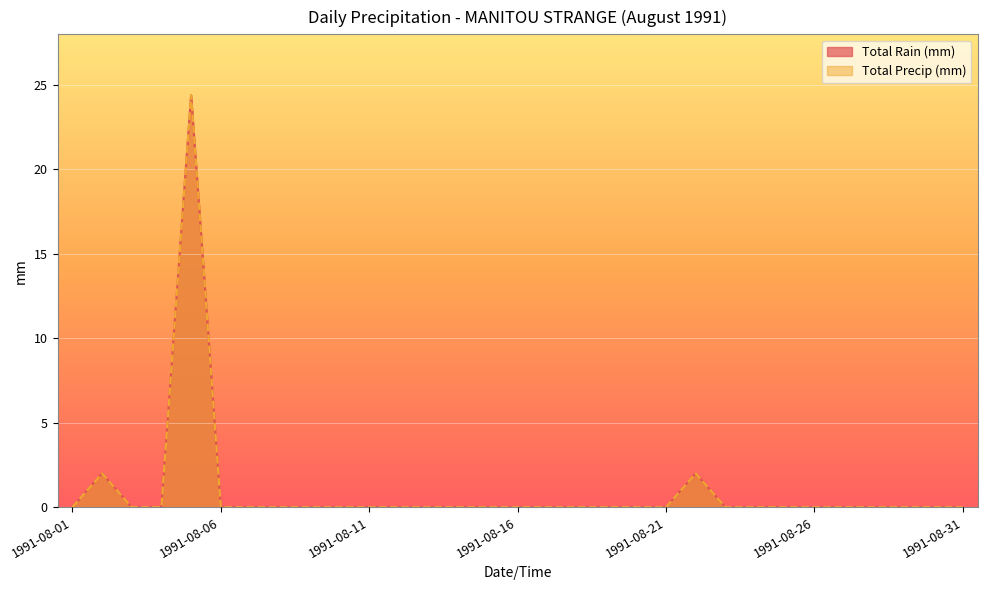

Where is Total Precip (mm) nearest to the value 12?

1991-08-02